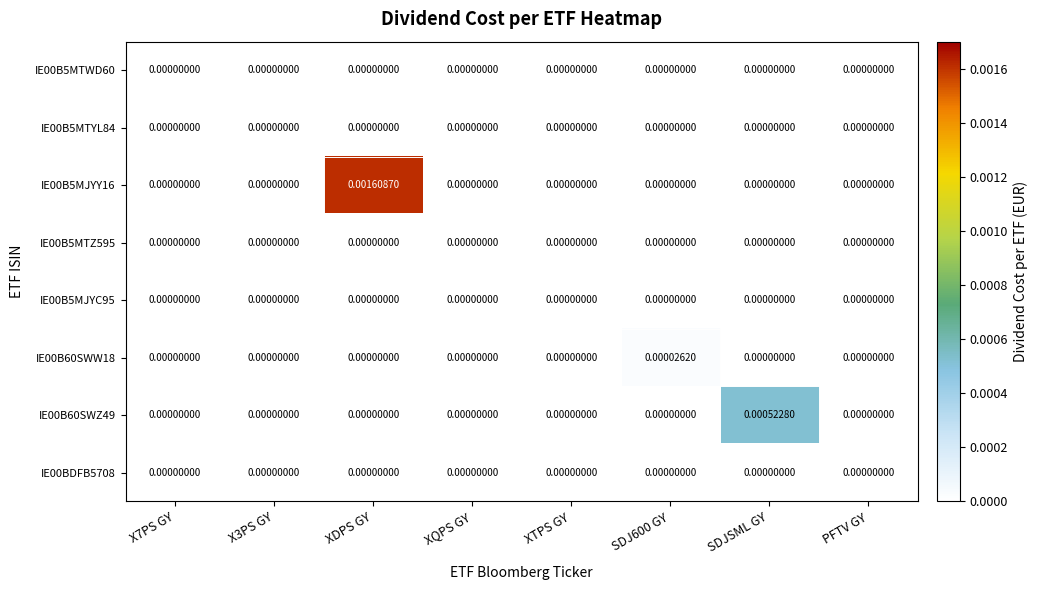

Which category has the highest value in the IE00B5MJYY16 series?

XDPS GY